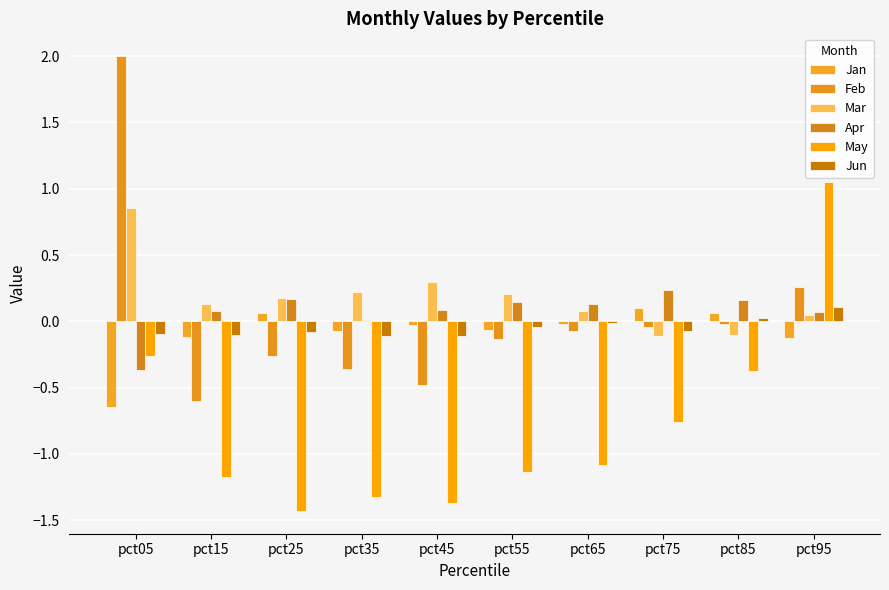

At how many categories does at least one series exceed -1?

10